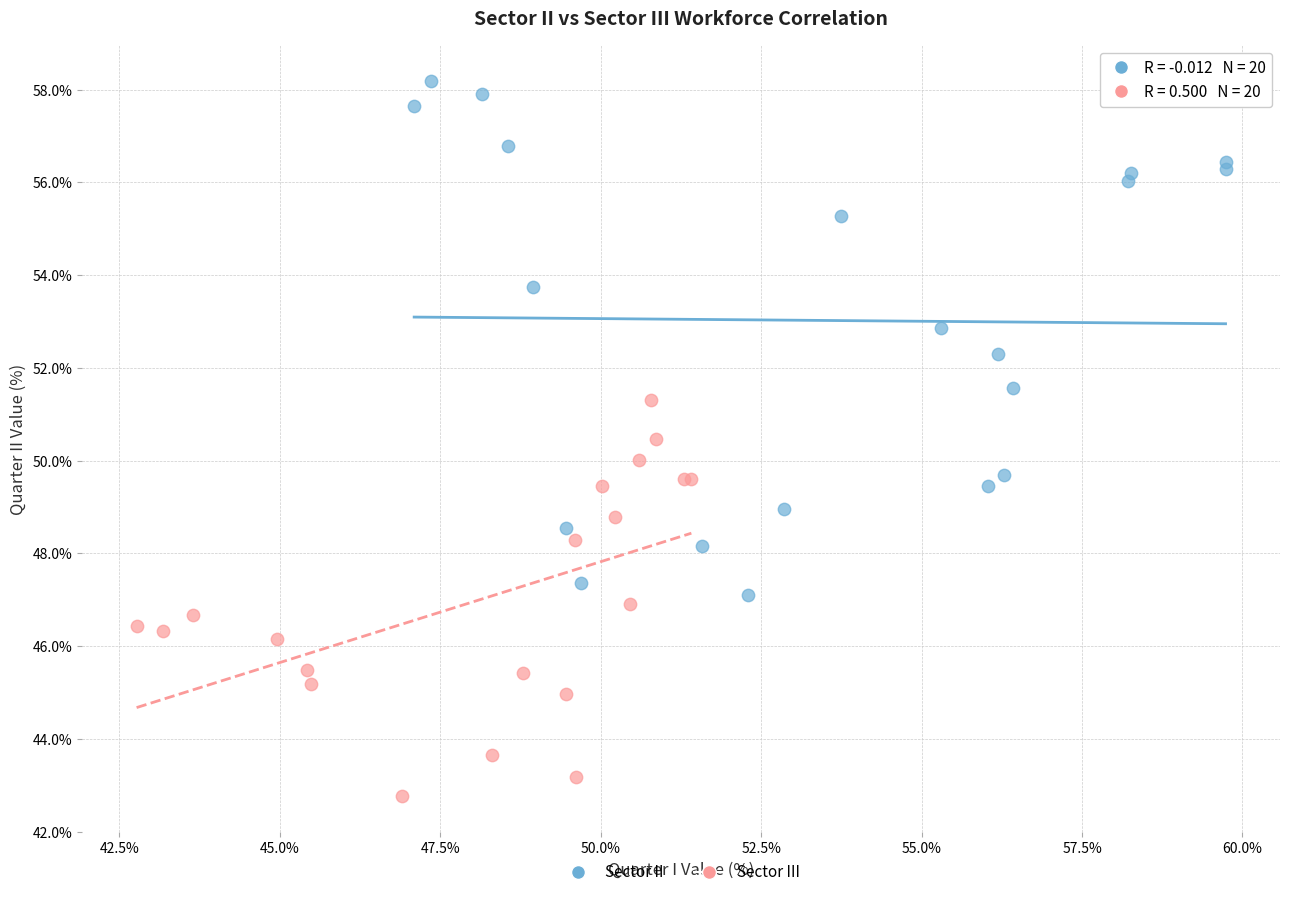

Which series reaches the minimum Y coordinate?

Sector III